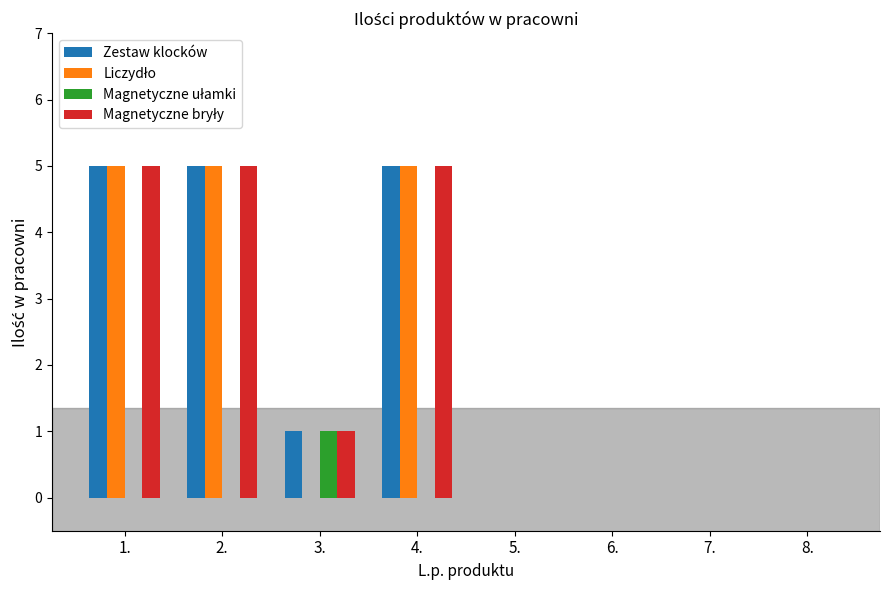

What is the total value across all series at 4.?

15